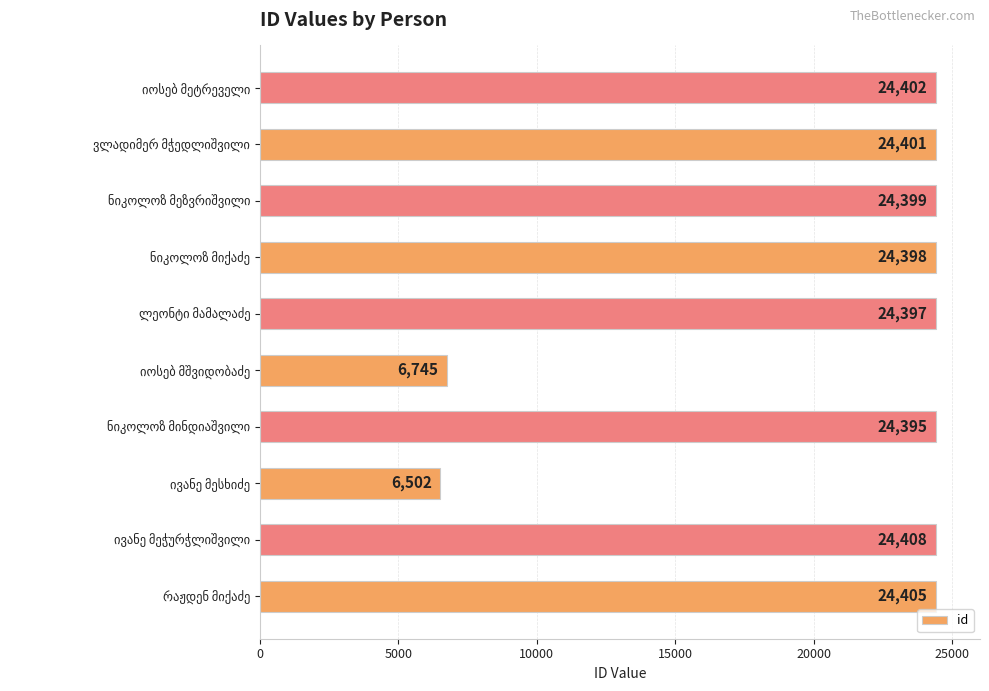

What is the greatest value displayed?

24408